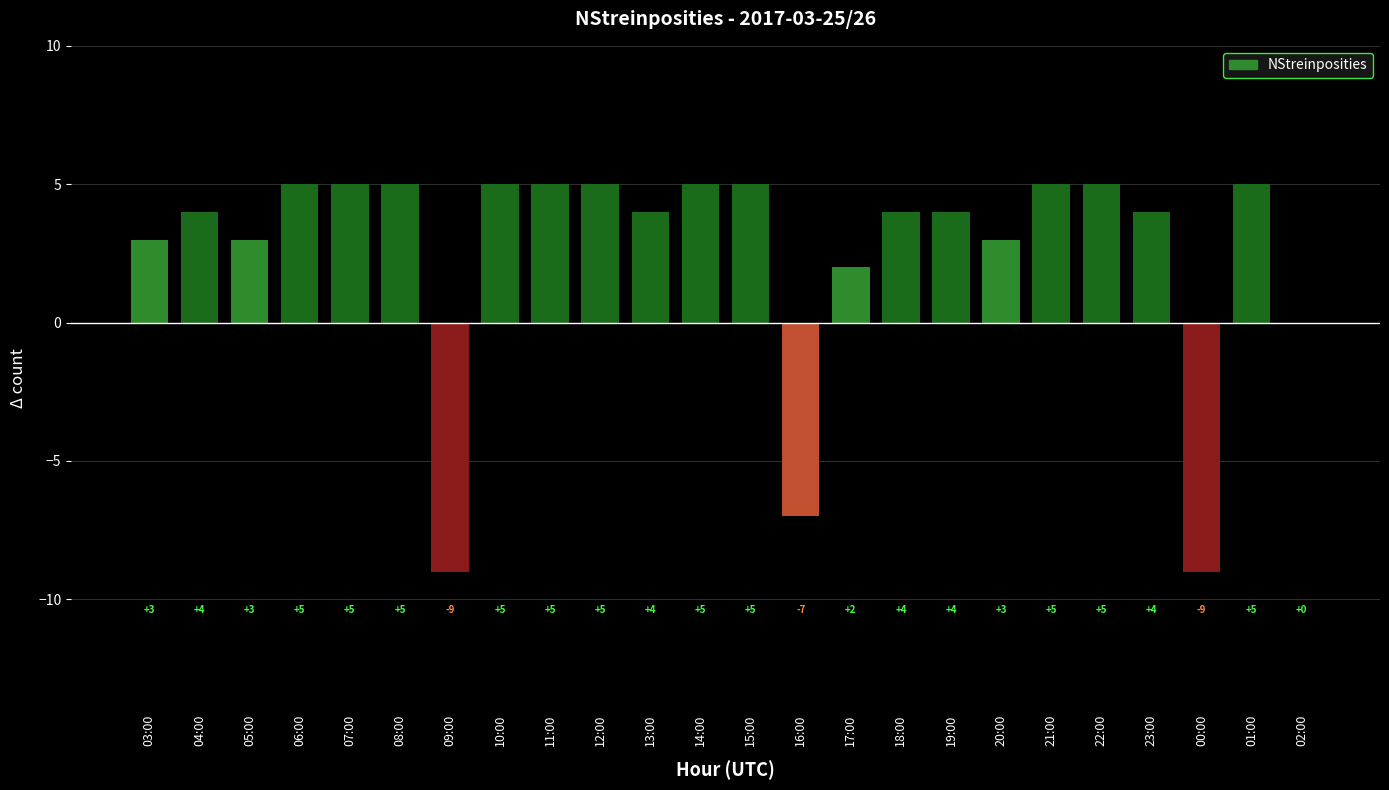

At which label is the value closest to -2?

02:00